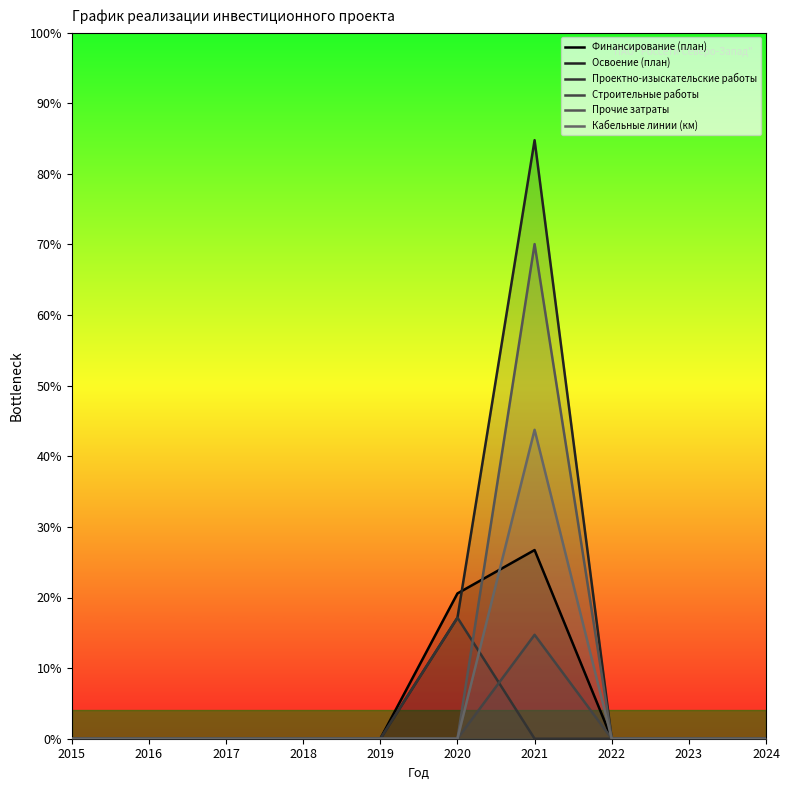

What is the sum of all Освоение (план) values?

81531681